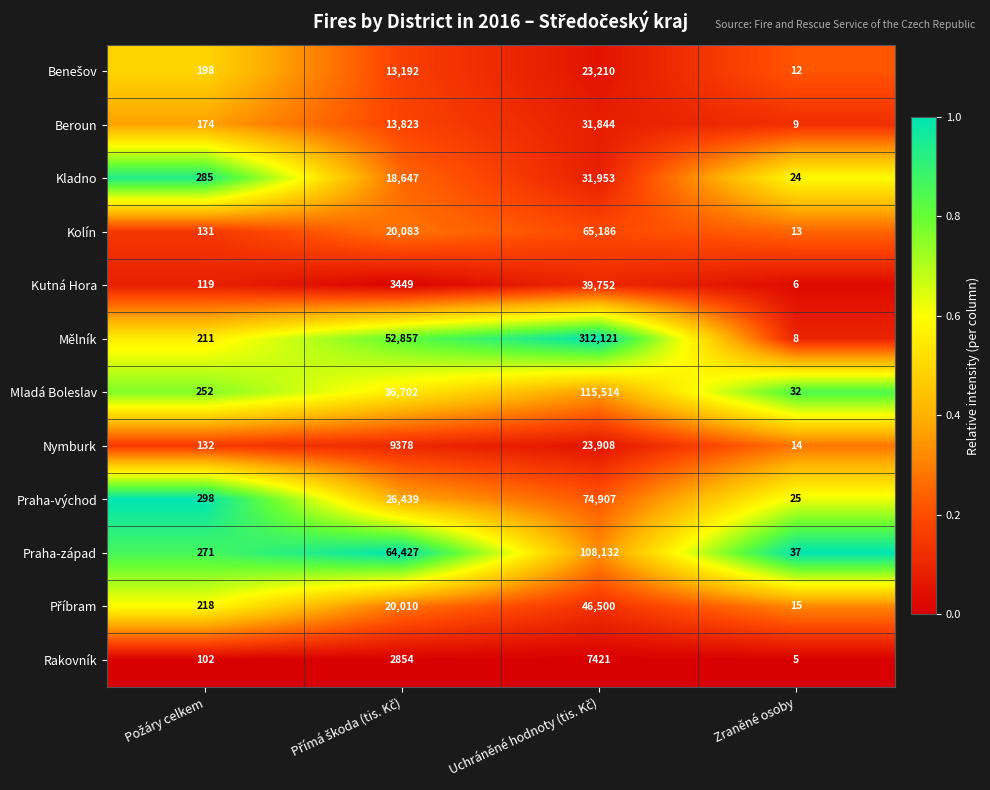

Count the number of data series in this chart.

12